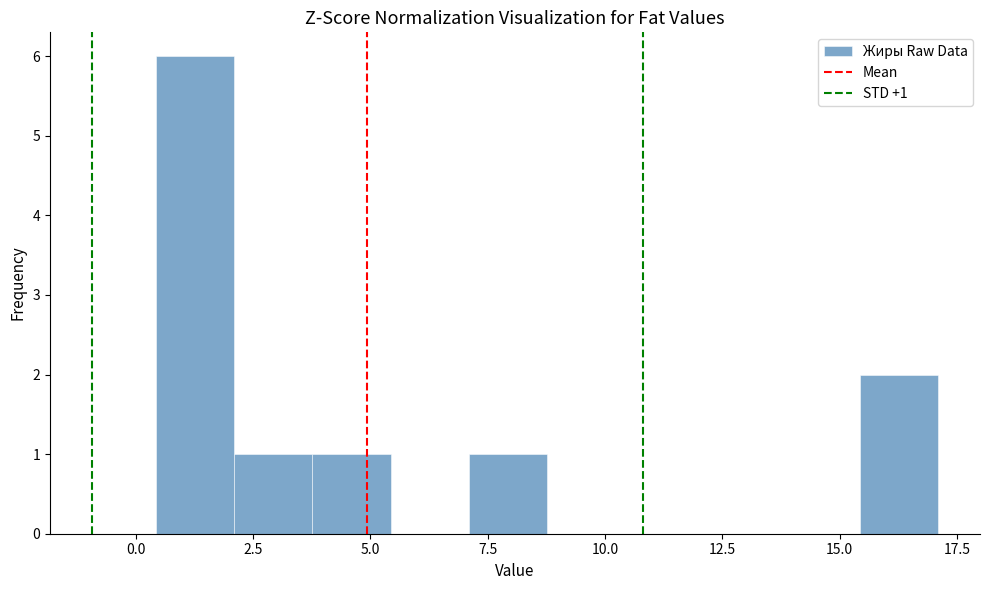

Read against the x-axis, roughly where is the centre of the tallest bar?

1.5